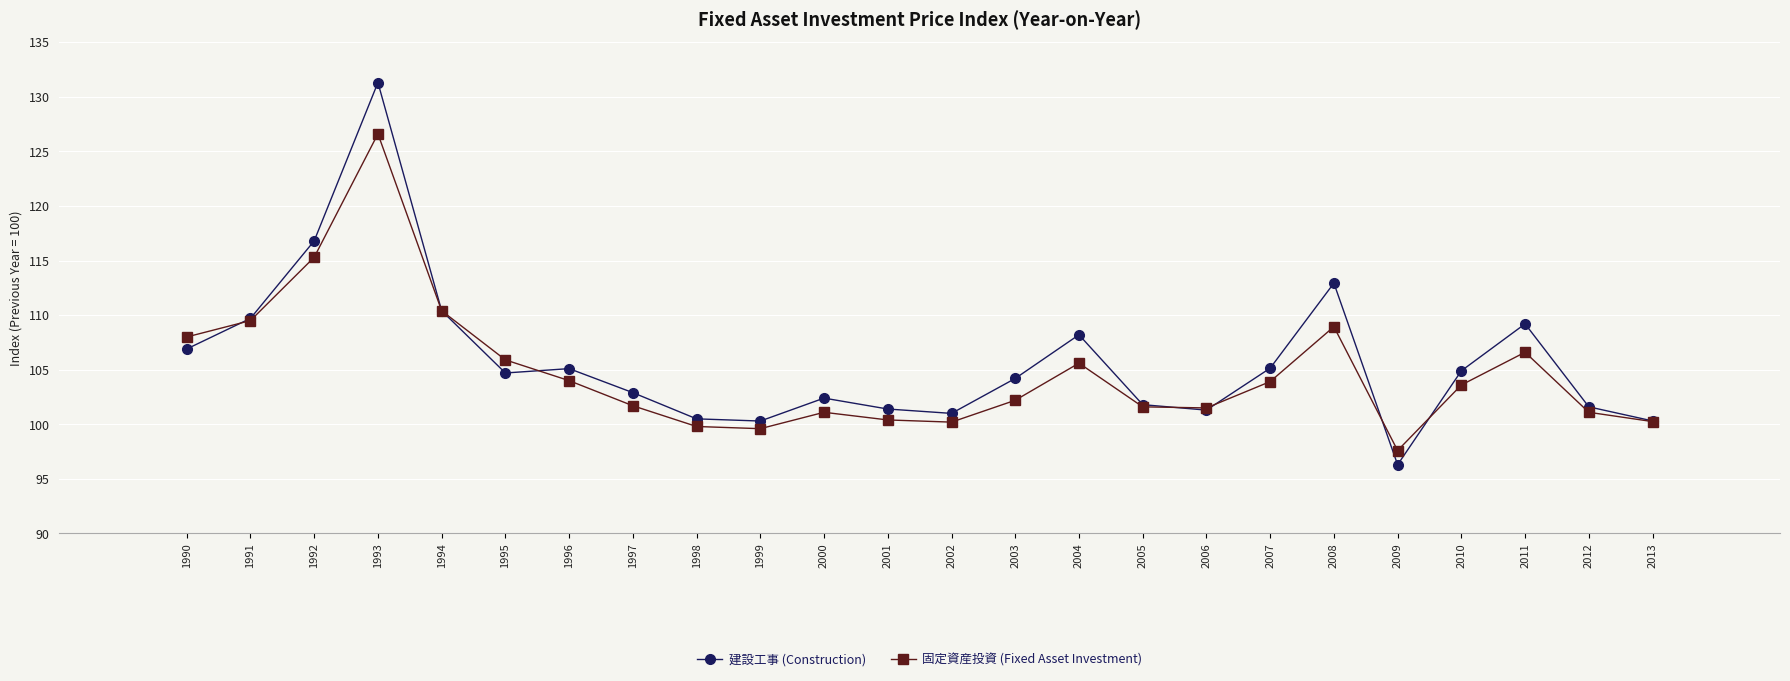

Read the 建設工事 (Construction) value at 2012.

101.6